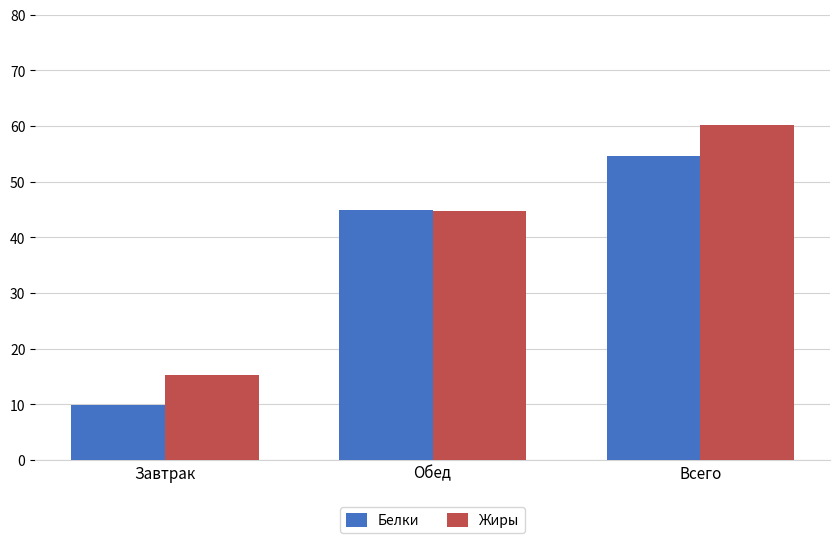

Reading left to right, extract all data points from this chart.

Белки: 9.8	44.8	54.6
Жиры: 15.3	44.8	60.1